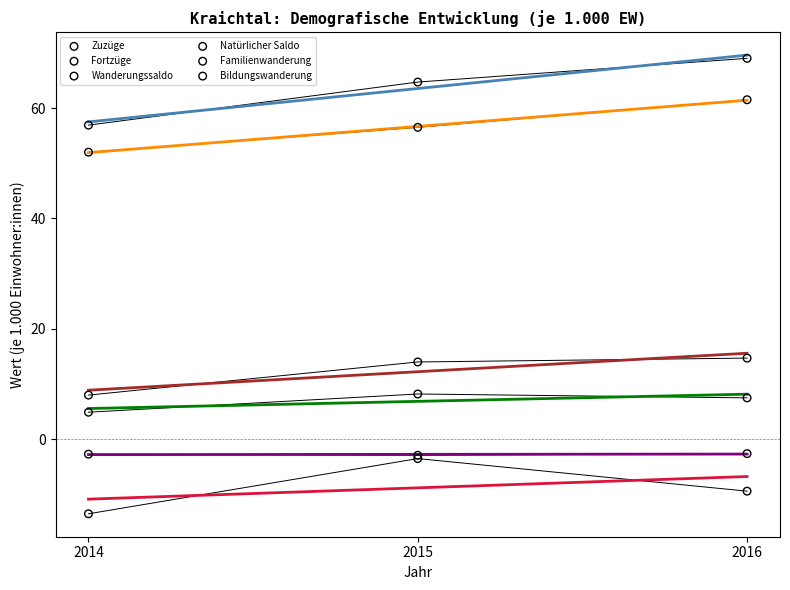

Which series reaches the maximum Y coordinate?

Zuzüge